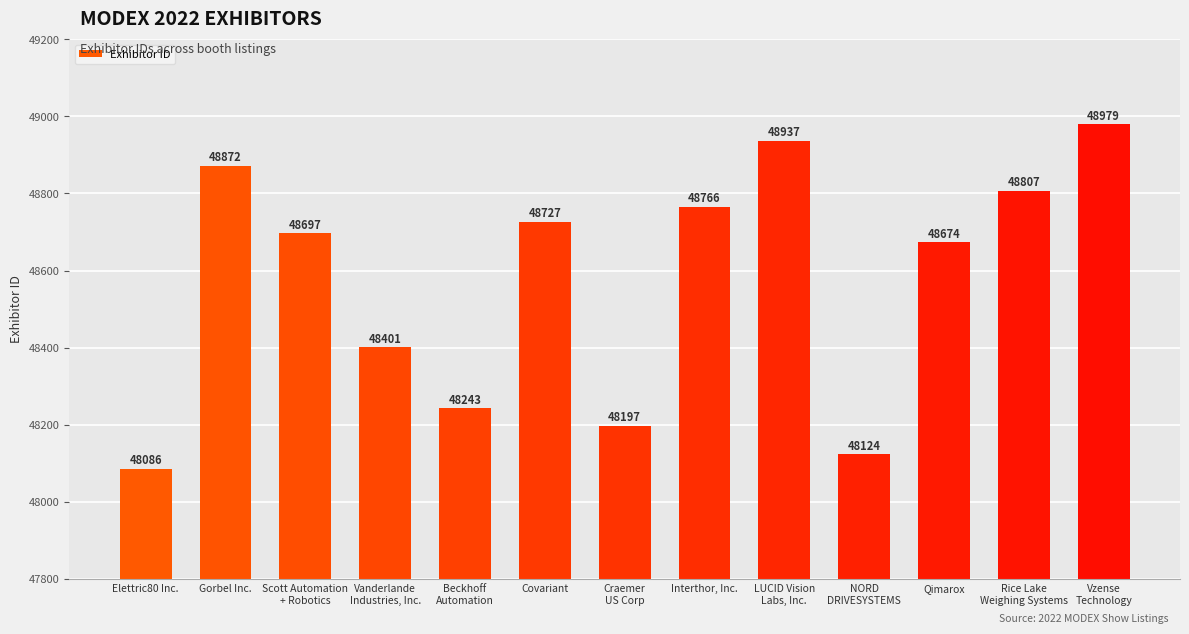

What is the label of the 9th bar from the left?

LUCID Vision
Labs, Inc.